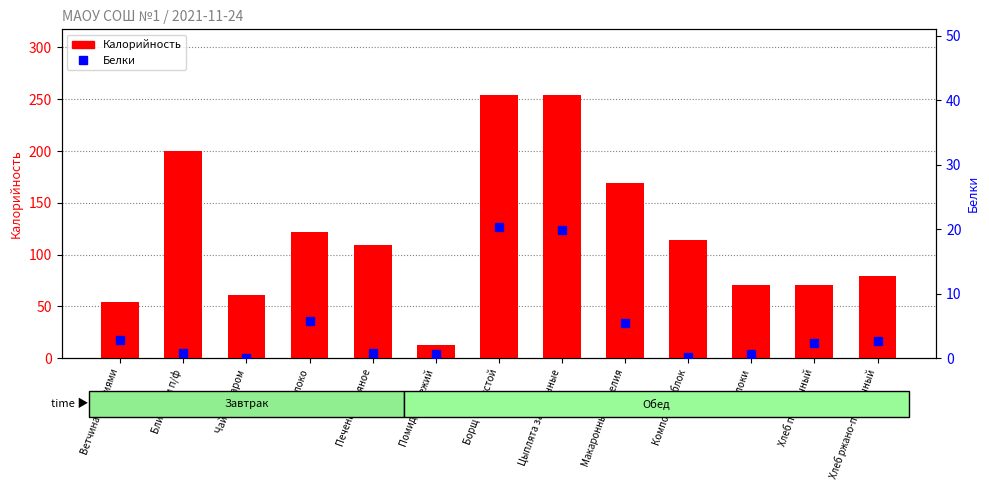

What value does the Белки series have at Компот из яблок?

0.2